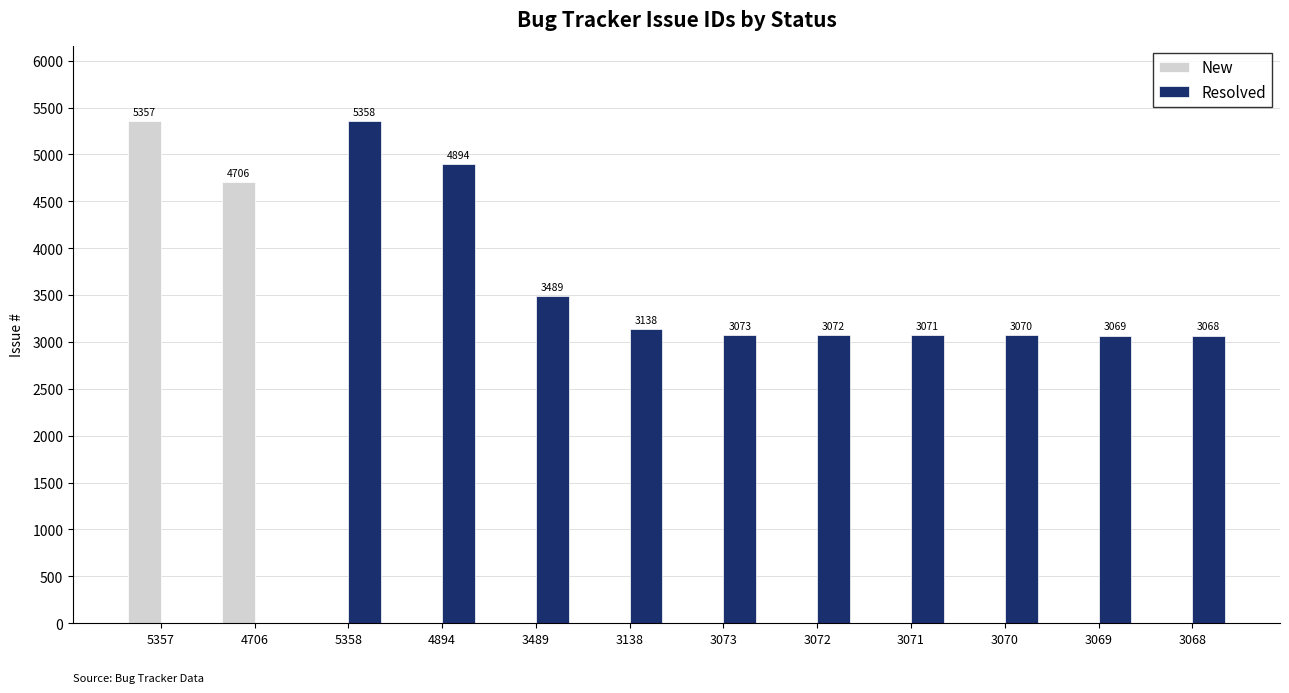

At which category is the sum across all series the highest?

5358